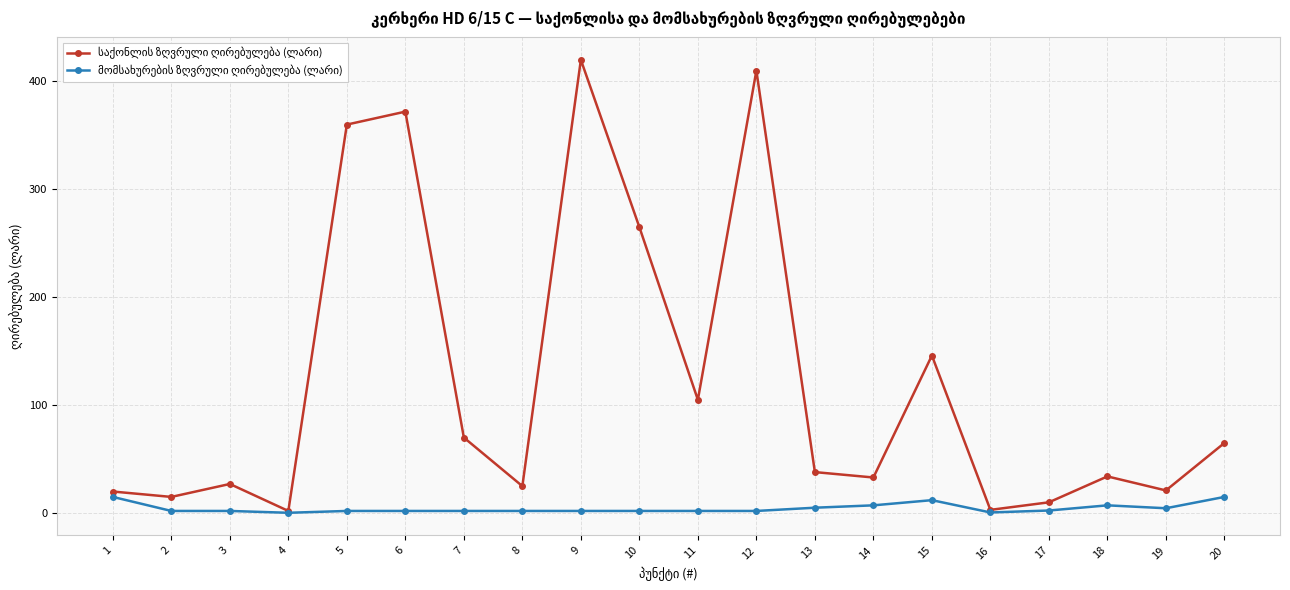

How many series are shown in this chart?

2